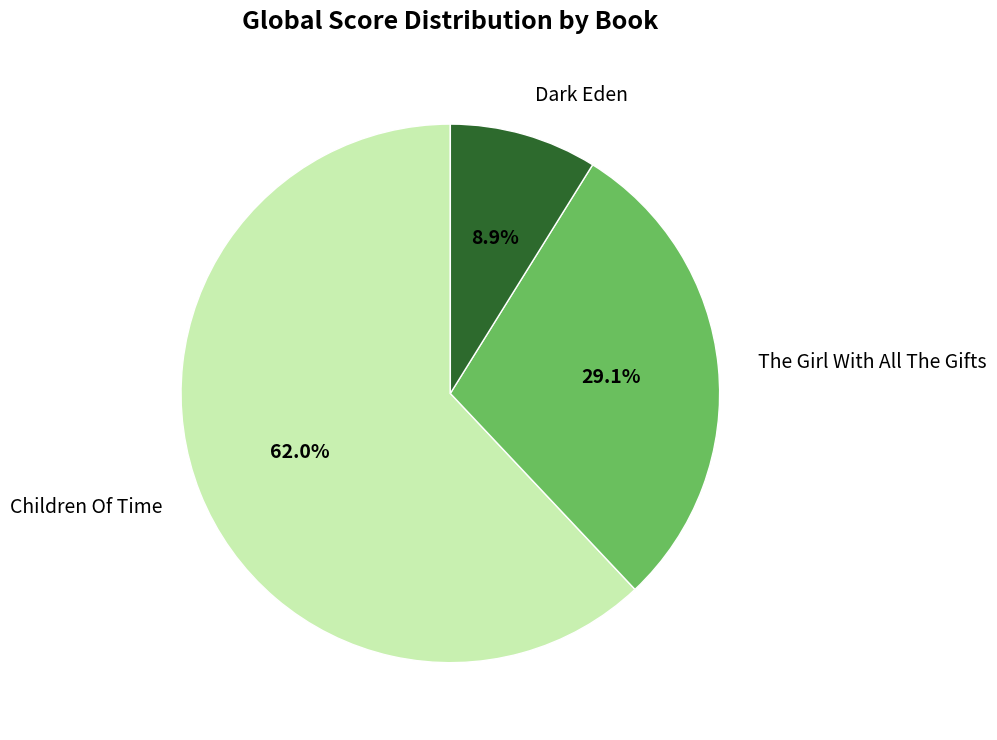

Is there a majority slice in this chart?

Yes